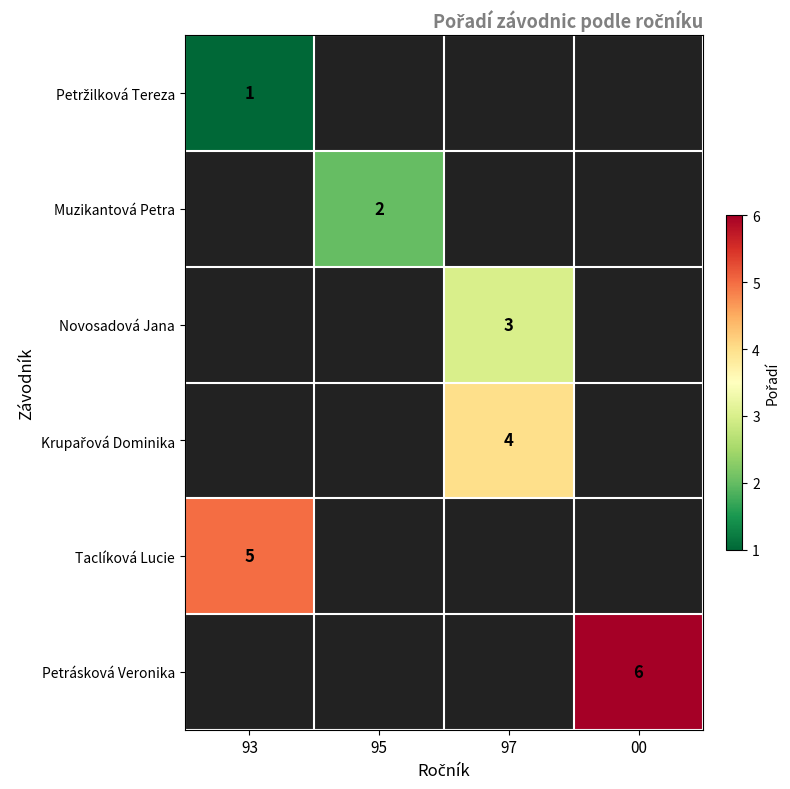

The value of Taclíková Lucie at 93 is 2. True or false?

False